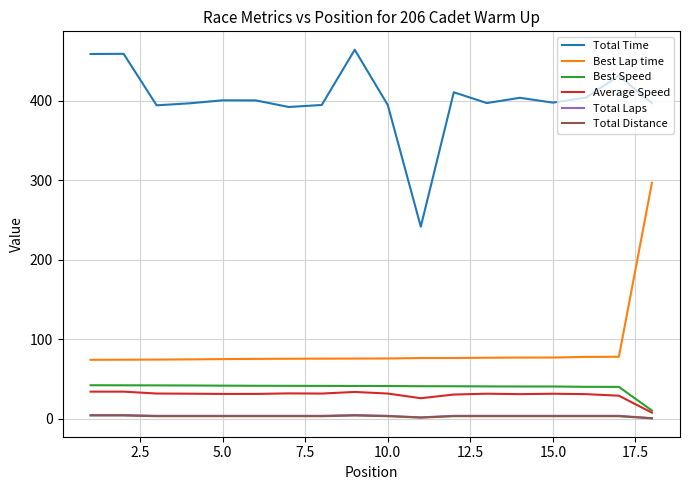

True or false: Best Speed and Total Time intersect in this chart.

False